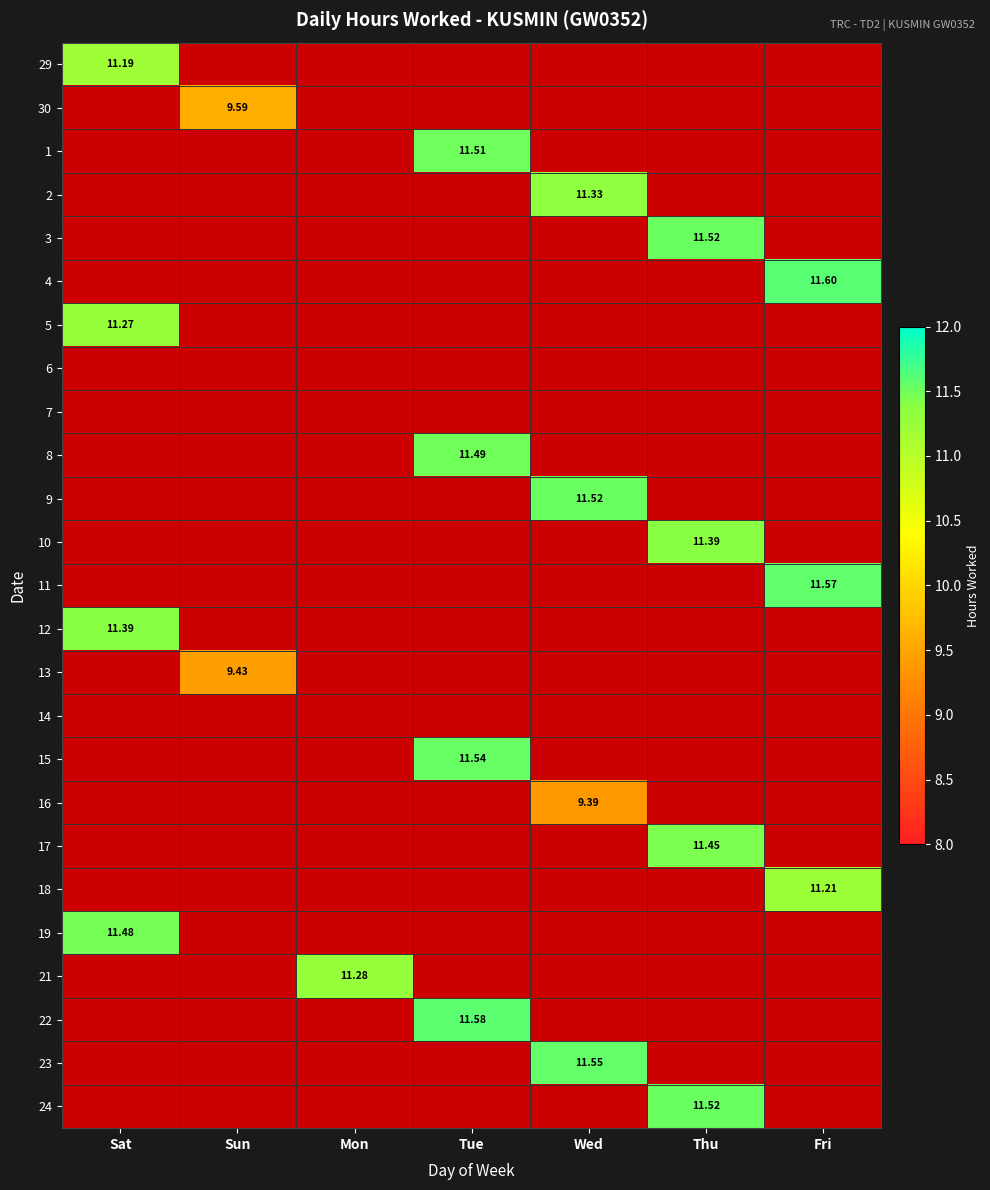

Is the value of 23 at Sat greater than the value of 16 at Thu?

No